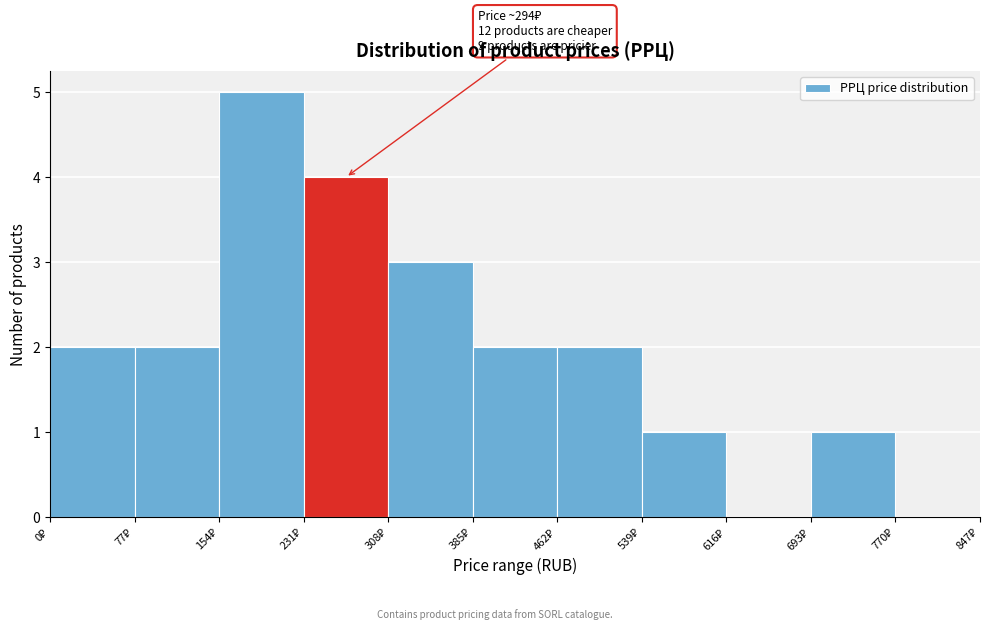

Over which range of the x-axis is the bar tallest?

154 to 231